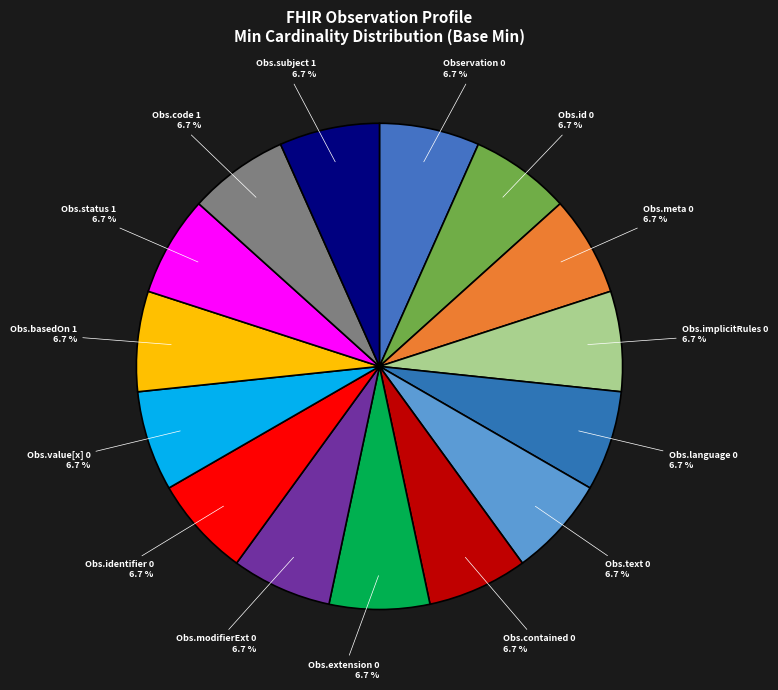

To the nearest percent, what is the average slice percentage?

7%